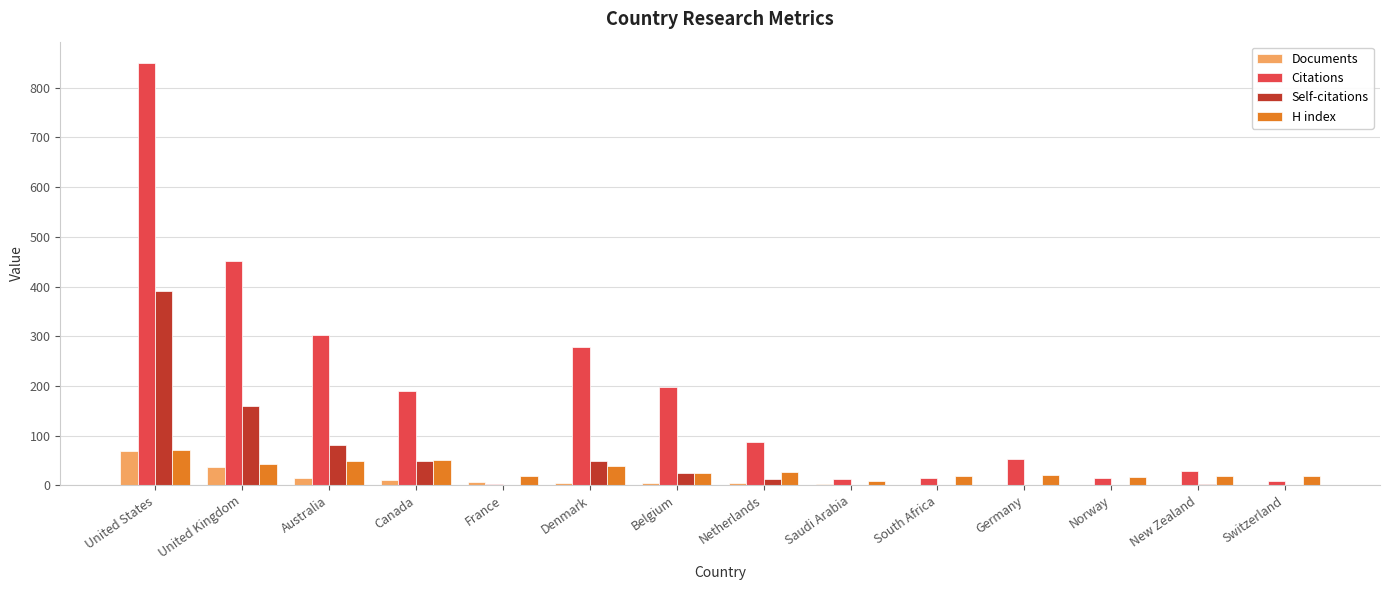

Is it true that Self-citations equals 0 at Saudi Arabia?

True